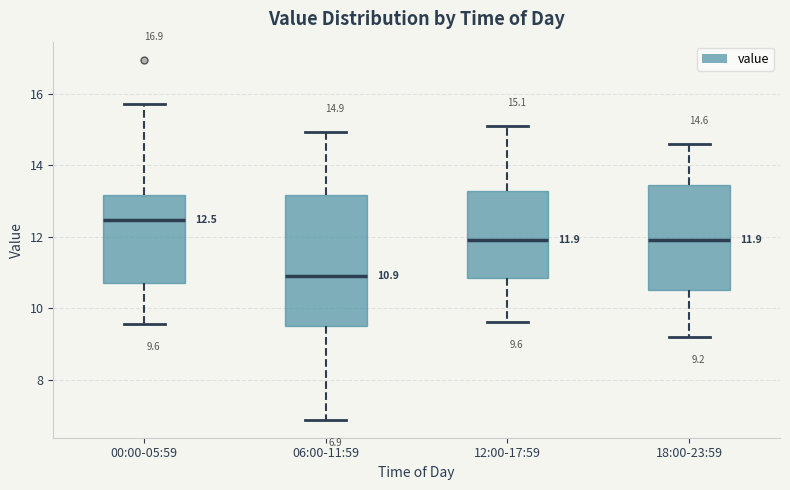

Which box's median line is the lowest?

06:00-11:59